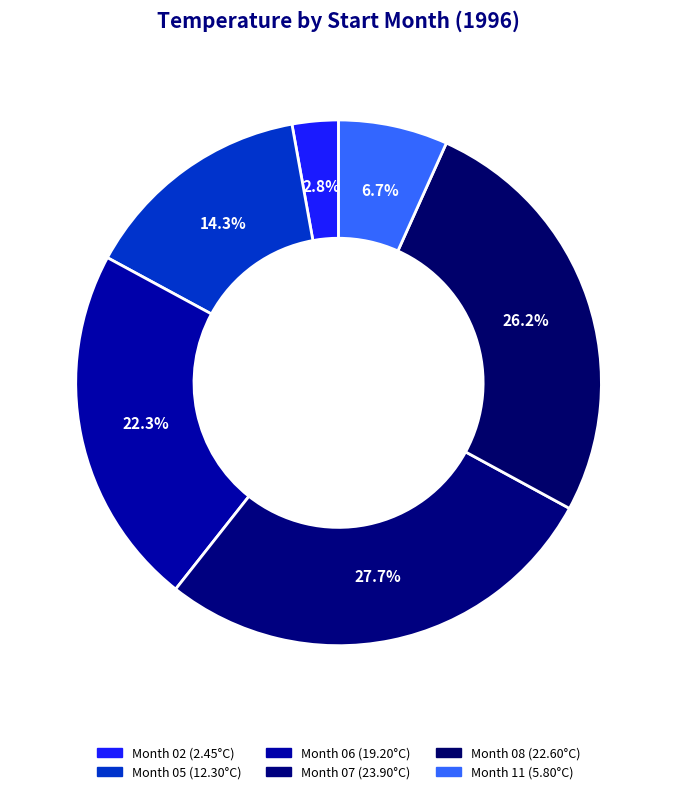

How many segments does this pie chart have?

6